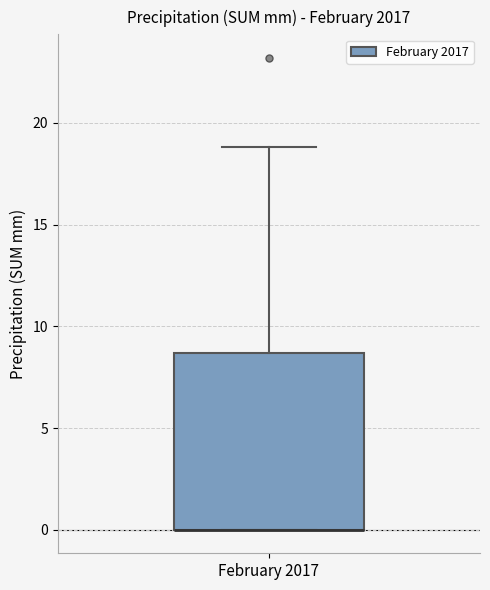

Transcribe this box plot: give where the median line is, the range the box spans, and where the two whiskers end, as read against the y-axis. The values are not printed on the chart, so give them approximately, as read against the axis.

median 0.0 (drawn on the box's lower edge), box 0.0 to 8.5, whiskers 0.0 to 19.0